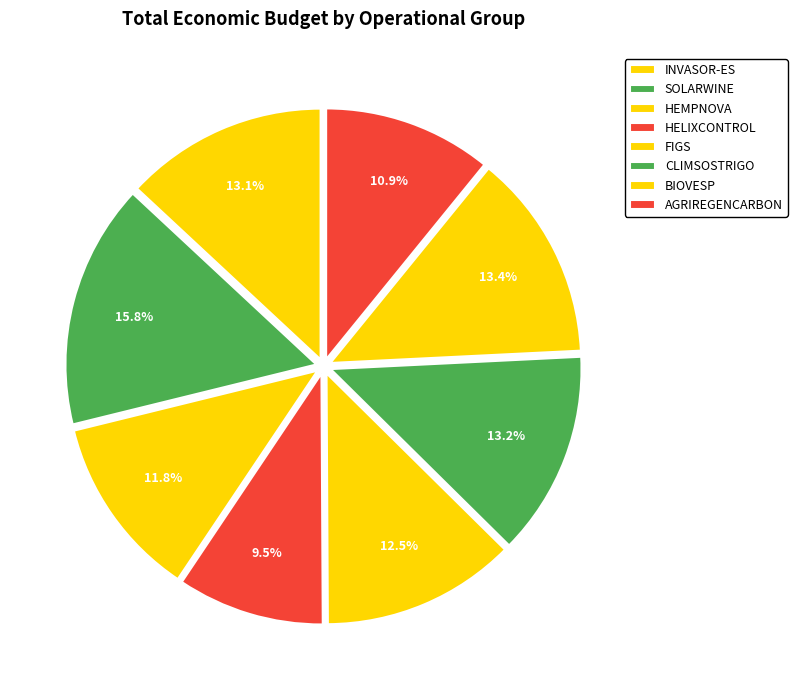

How many slices are in this pie chart?

8